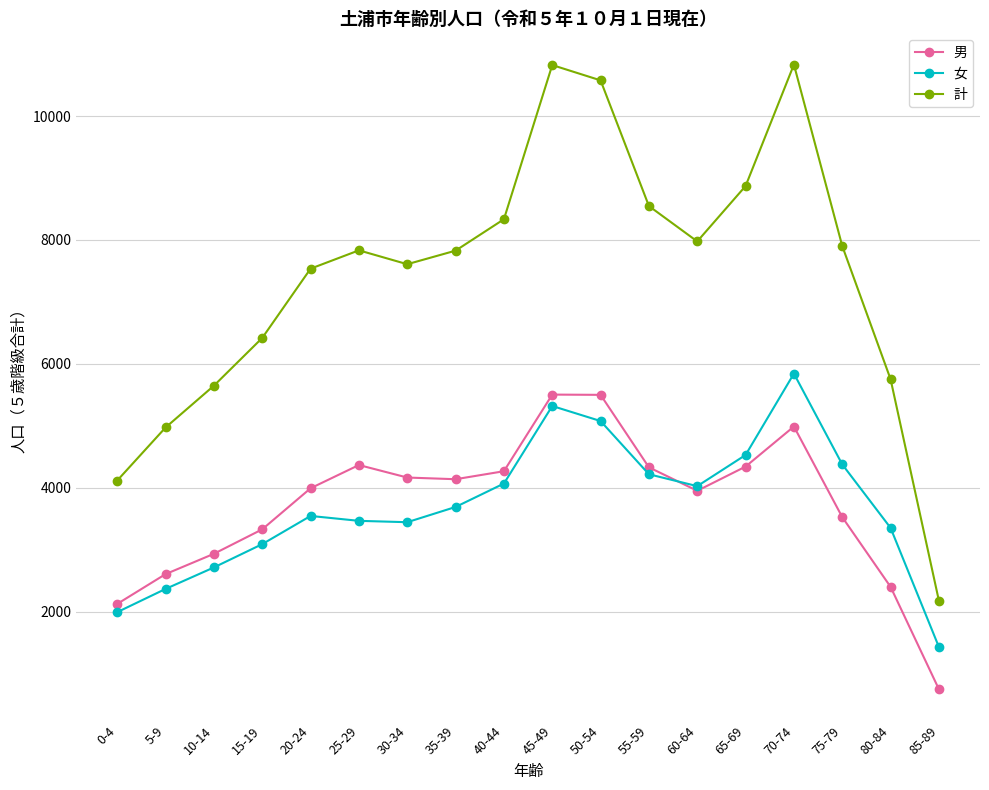

What position from the left is 70-74?

15